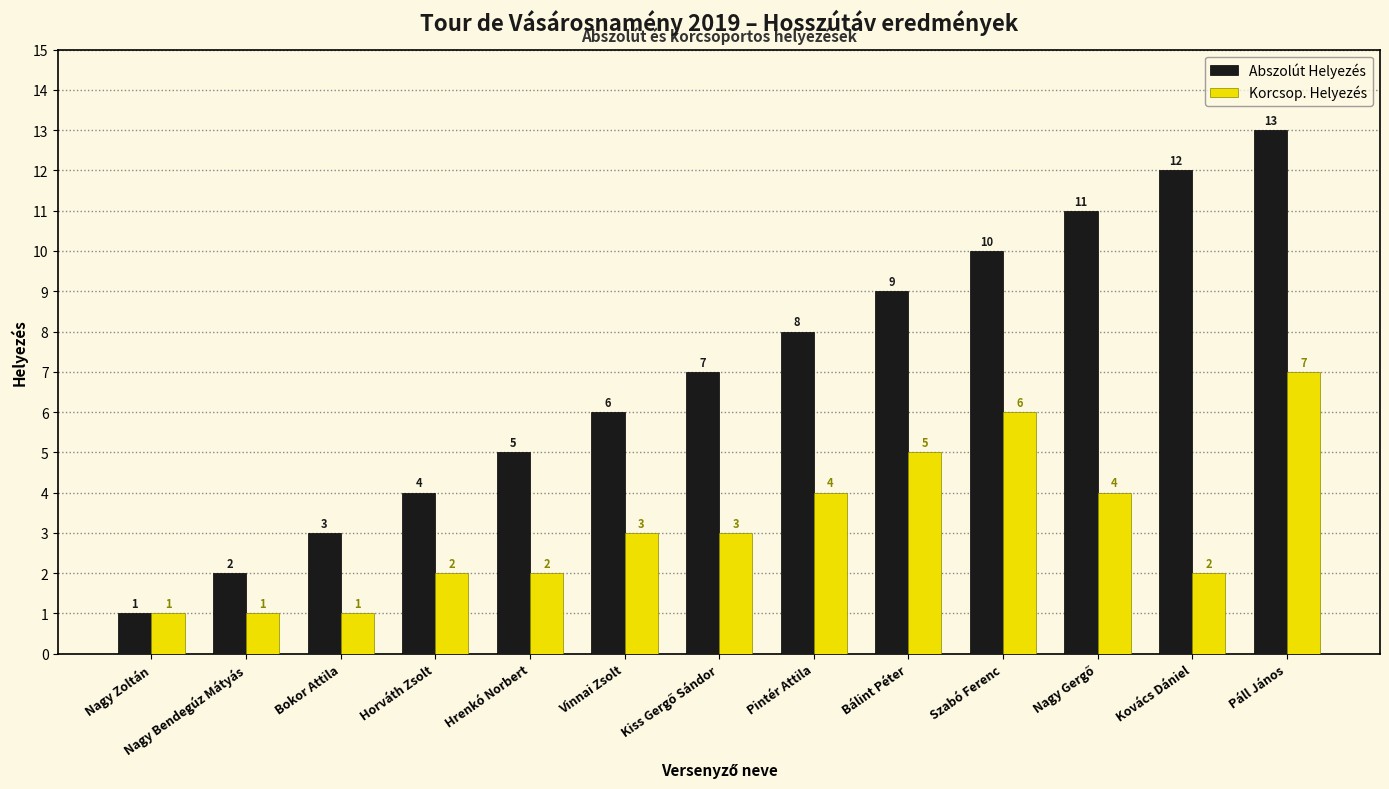

The Abszolút Helyezés series shows 12 at Pintér Attila. True or false?

False